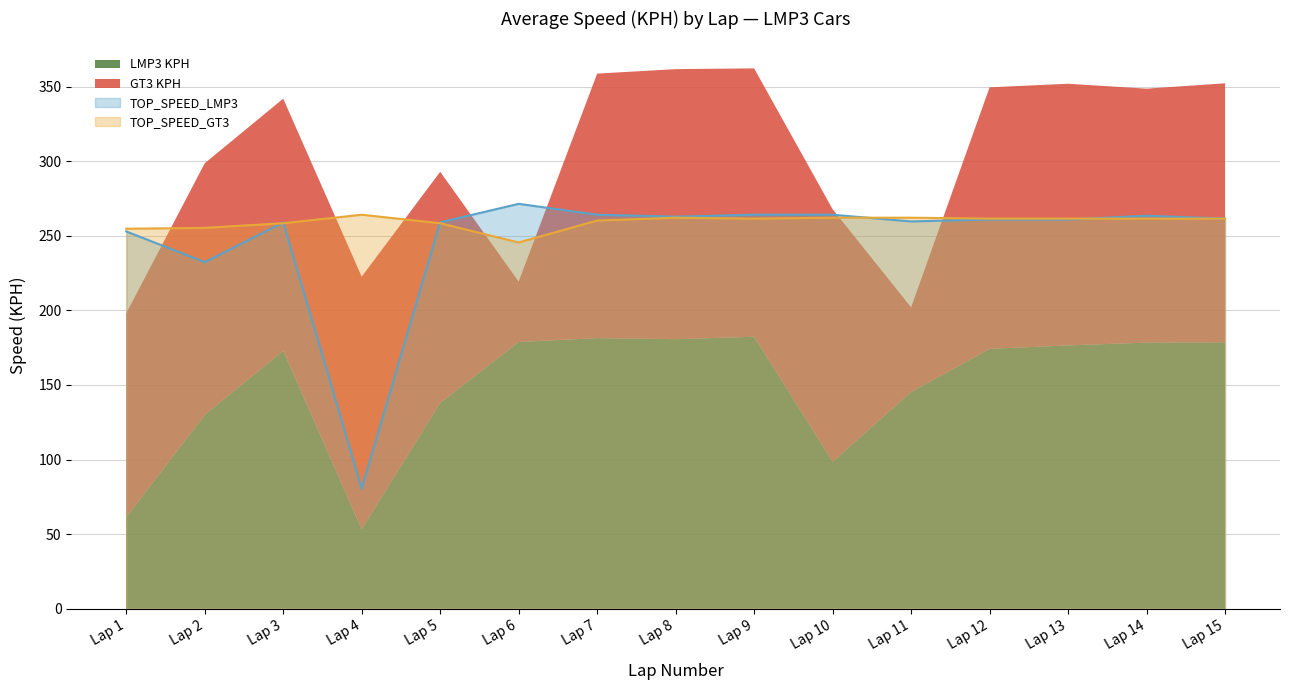

What is the minimum value for TOP_SPEED_LMP3?

80.5